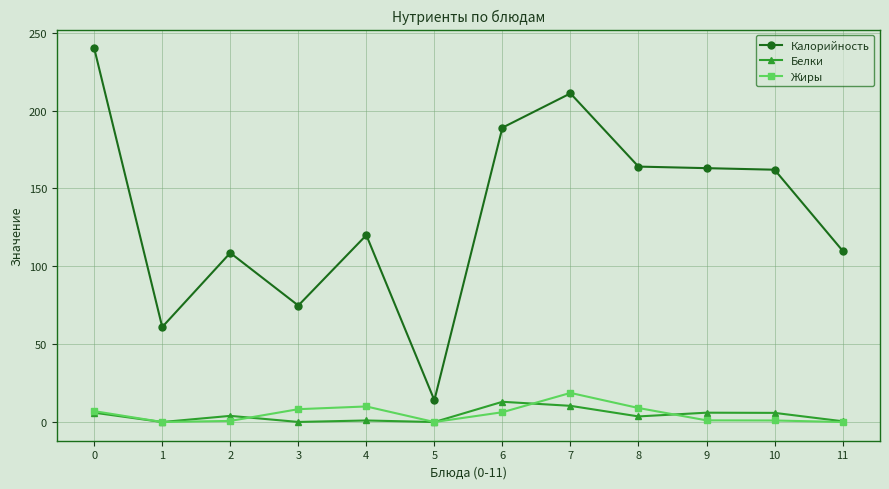

What is the total value across all series at 5?

14.0